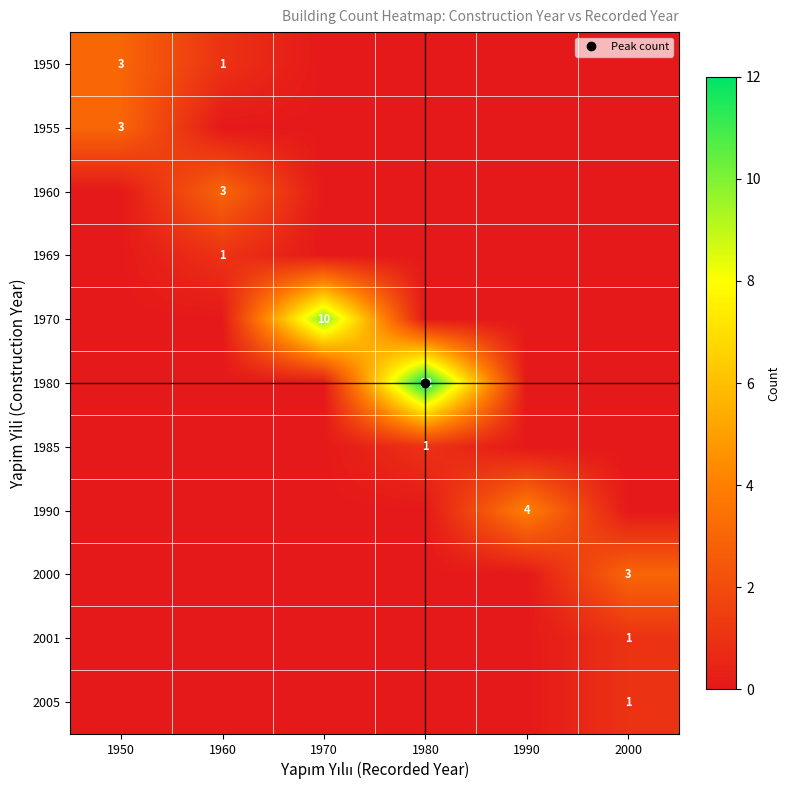

What is the sum of the 1980 values at 1960 and 1980?

12